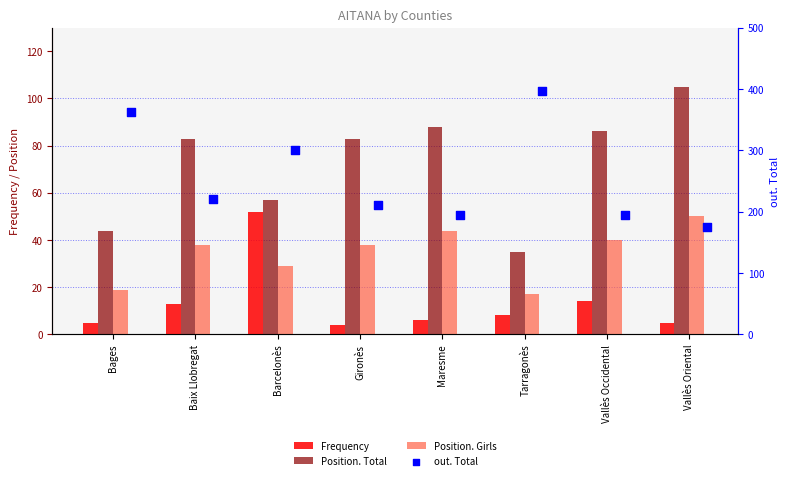

Which series reaches the maximum Y coordinate?

out. Total